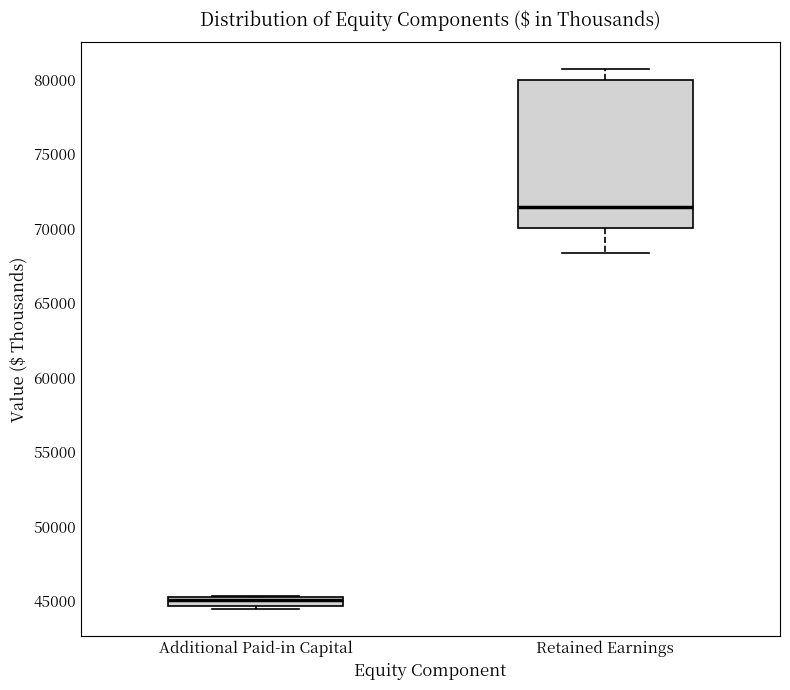

Which box is the tallest, from its lower edge to its upper edge?

Retained Earnings